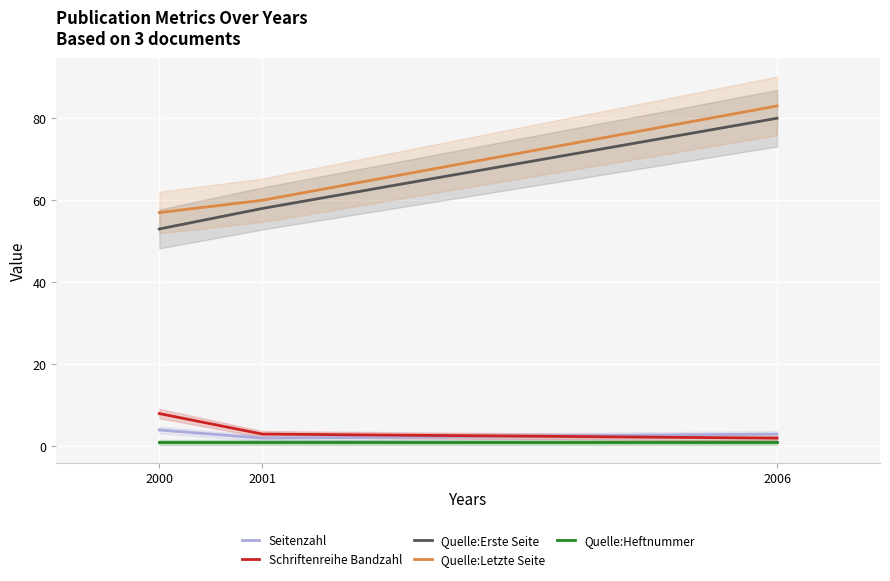

Reading left to right, list all the values displayed in this chart.

Seitenzahl: 4	2	3
Schriftenreihe Bandzahl: 8	3	2
Quelle:Erste Seite: 53	58	80
Quelle:Letzte Seite: 57	60	83
Quelle:Heftnummer: 1	1	1